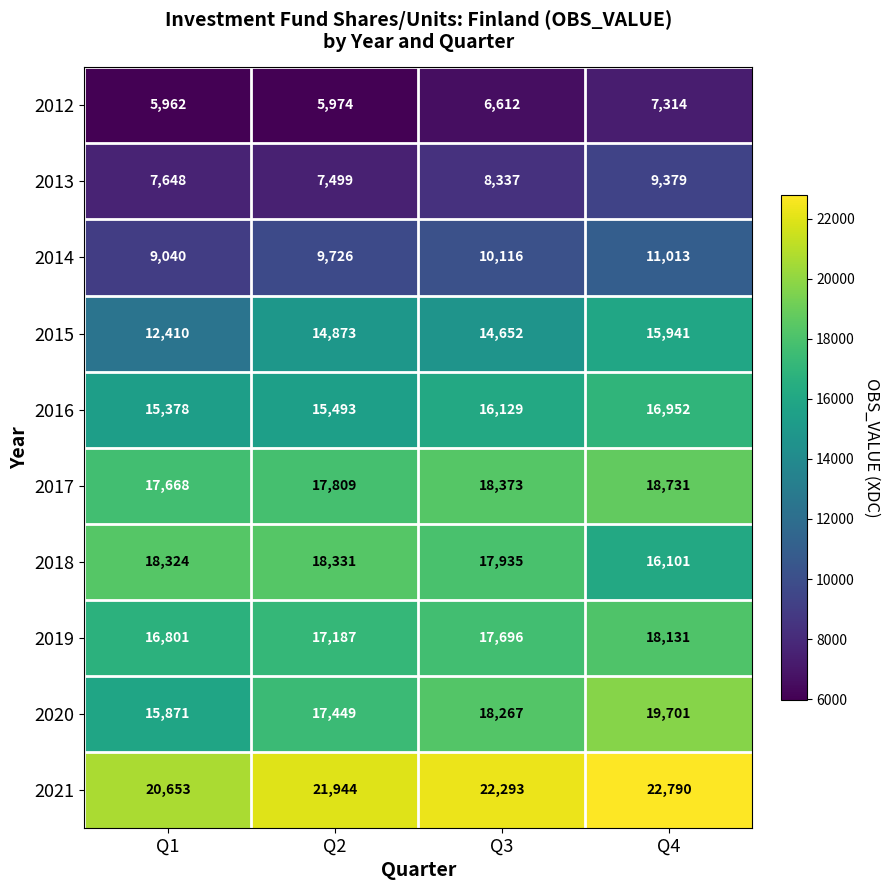

What is the spread (max minus min) of values at Q4?

15476